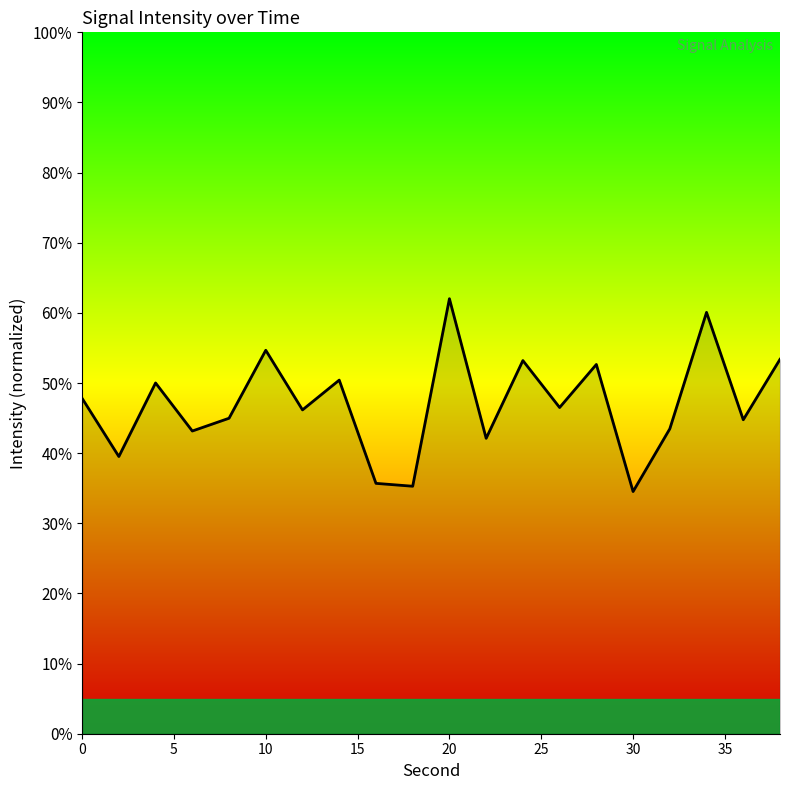

Does the chart display data point markers on the line(s)?

No